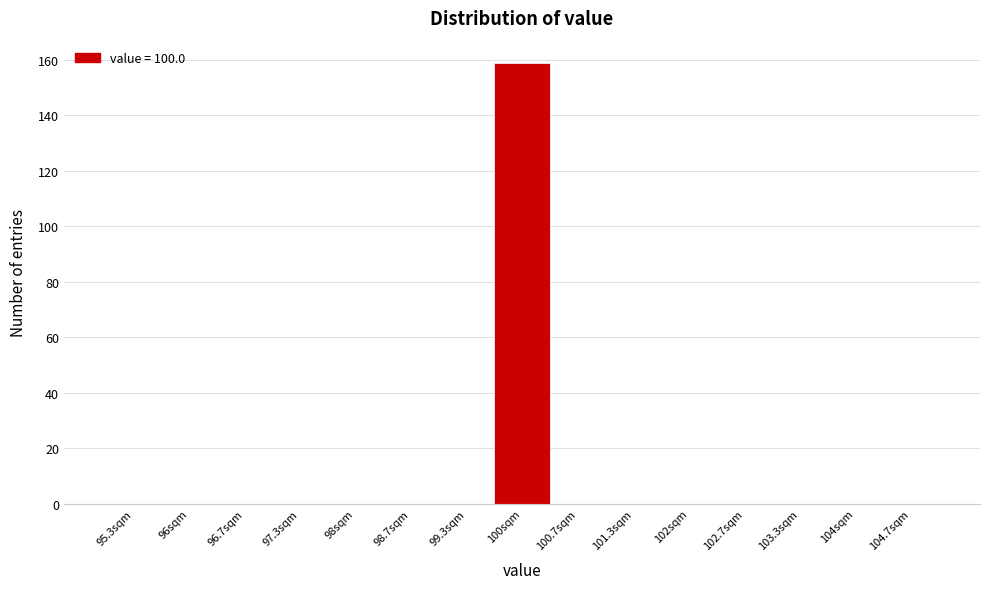

Which range on the x-axis has the tallest bar?

99.7 to 100.3